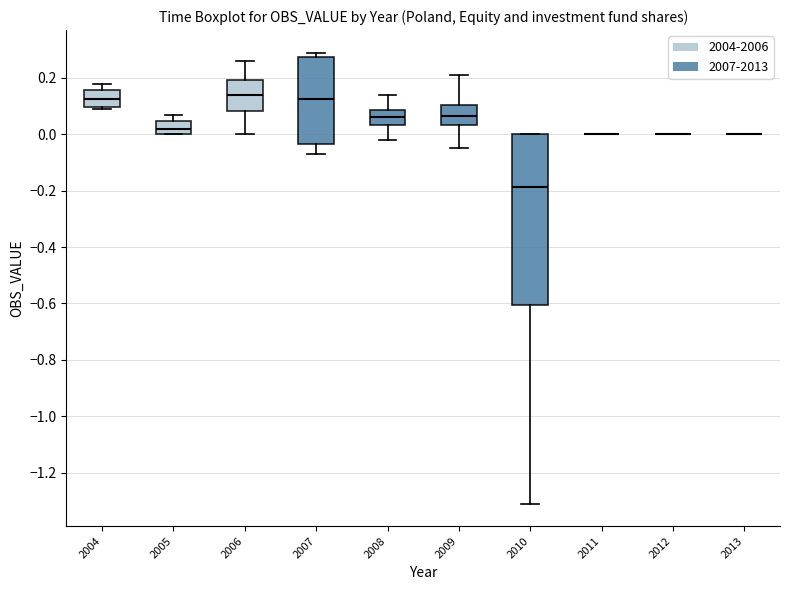

Reading left to right, transcribe this box plot: for each box, give where its median line is, the range the box spans, and where its two whiskers end, as read against the y-axis. The values are not printed on the chart, so give them approximately, as read against the axis.

2004: median 0.12, box 0.10 to 0.16, whiskers 0.10 (just below the box's lower edge) to 0.18
2005: median 0.02, box 0.00 to 0.04, whiskers 0.00 to 0.08
2006: median 0.14, box 0.08 to 0.20, whiskers 0.00 to 0.26
2007: median 0.12, box -0.04 to 0.28, whiskers -0.06 to 0.30
2008: median 0.06, box 0.04 to 0.08, whiskers -0.02 to 0.14
2009: median 0.06, box 0.04 to 0.10, whiskers -0.04 to 0.22
2010: median -0.18, box -0.60 to 0.00, whiskers -1.30 to 0.00
2011: box collapsed to a line at 0.00, whiskers 0.00 to 0.00
2012: box collapsed to a line at 0.00, whiskers 0.00 to 0.00
2013: box collapsed to a line at 0.00, whiskers 0.00 to 0.00